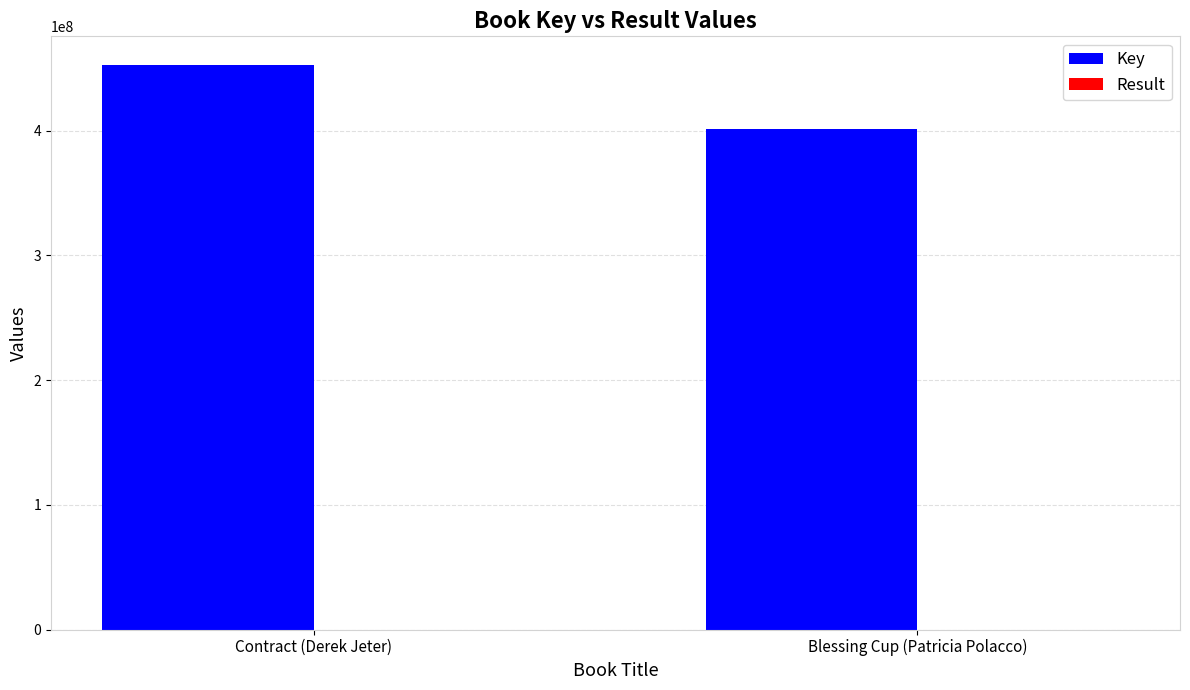

Which series changed the most between Contract (Derek Jeter) and Blessing Cup (Patricia Polacco)?

Key